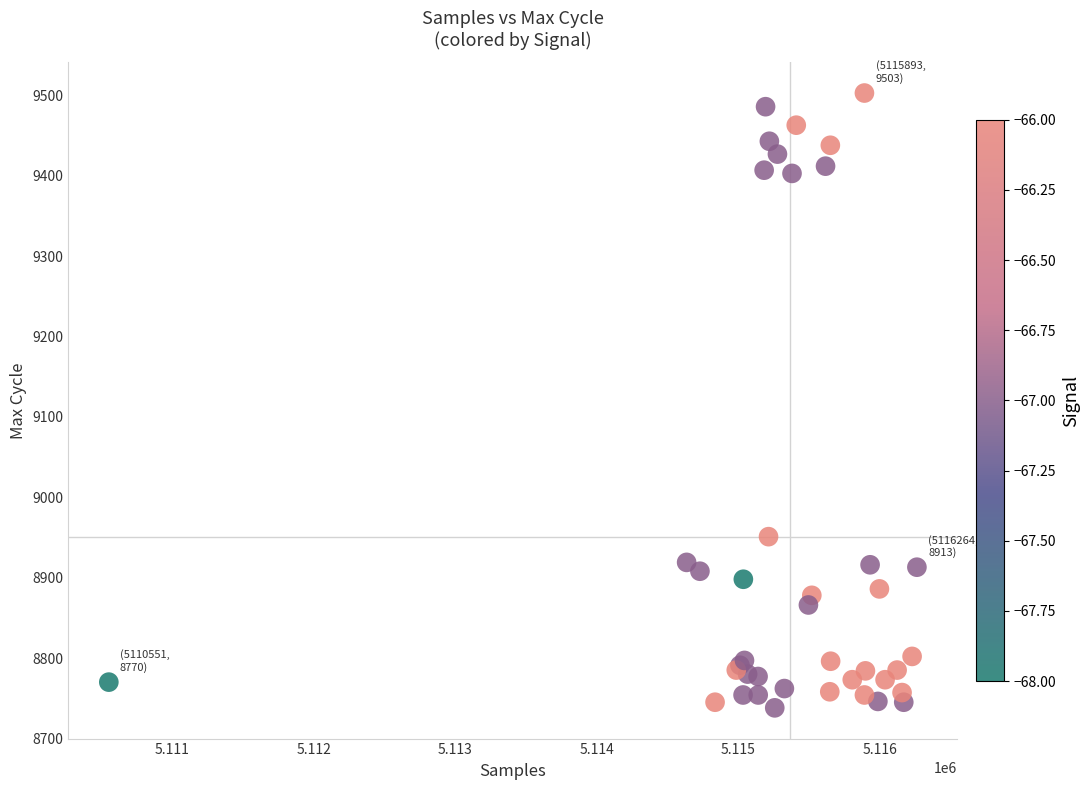

What Y value in the scatter plot is closest to 9120?

8951